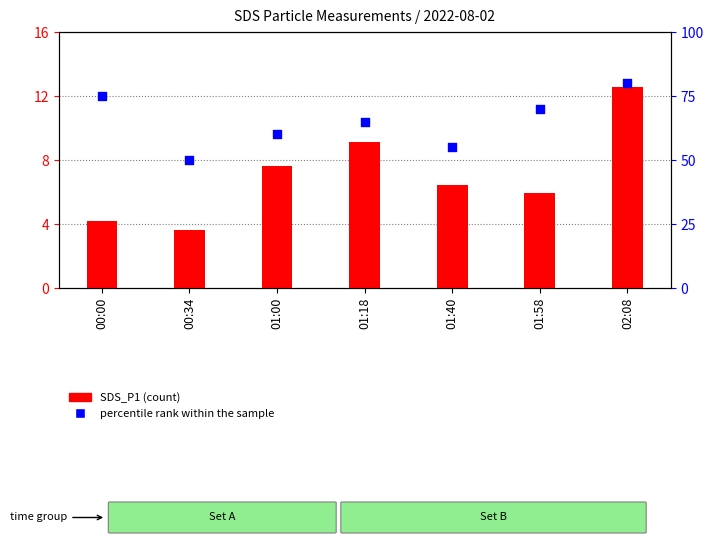

Which series reaches the maximum Y coordinate?

percentile rank within the sample